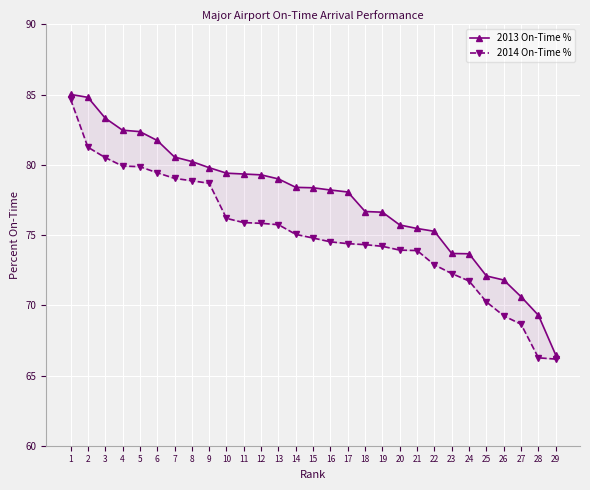

At which label does 2014 On-Time % first exceed 74?

1